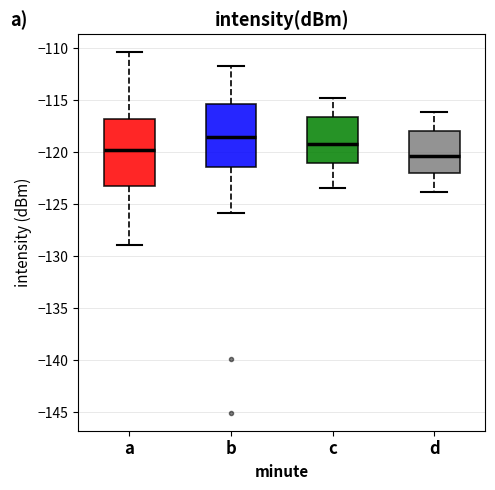

Which box's median line is the highest?

b